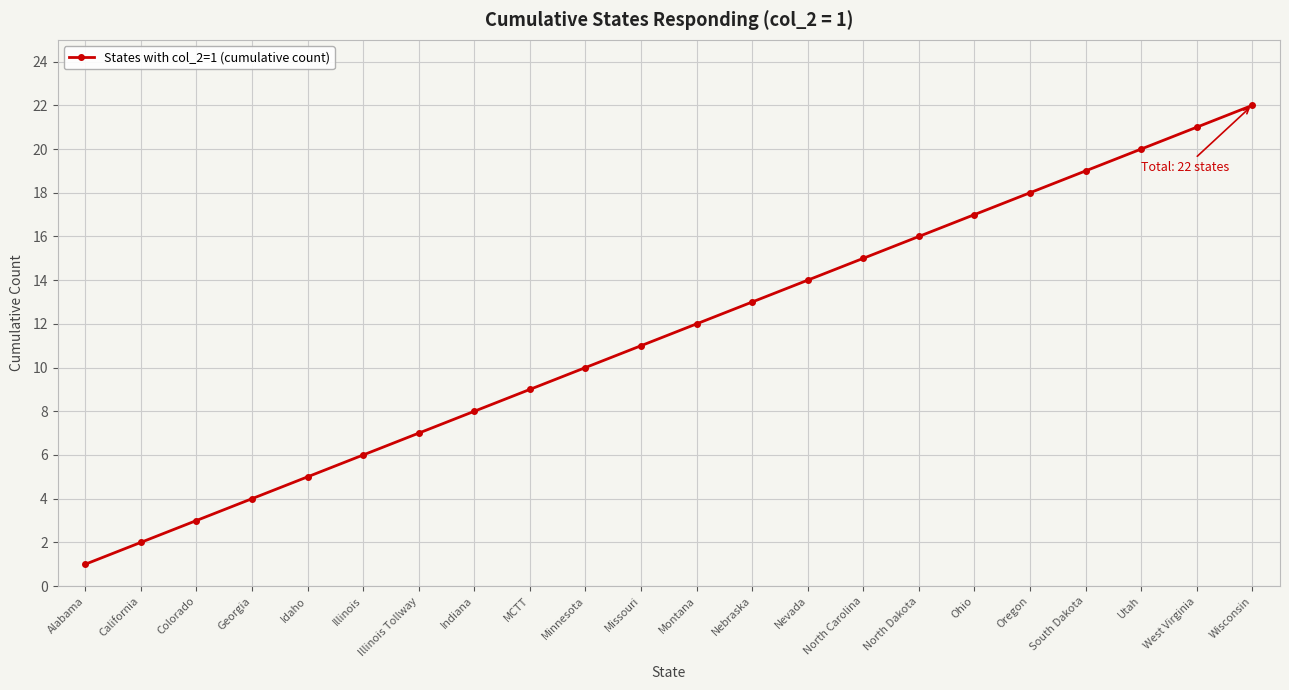

Reading left to right, list all the values displayed in this chart.

Alabama=1	California=2	Colorado=3	Georgia=4	Idaho=5	Illinois=6	Illinois Tollway=7	Indiana=8	MCTT=9	Minnesota=10	Missouri=11	Montana=12	Nebraska=13	Nevada=14	North Carolina=15	North Dakota=16	Ohio=17	Oregon=18	South Dakota=19	Utah=20	West Virginia=21	Wisconsin=22